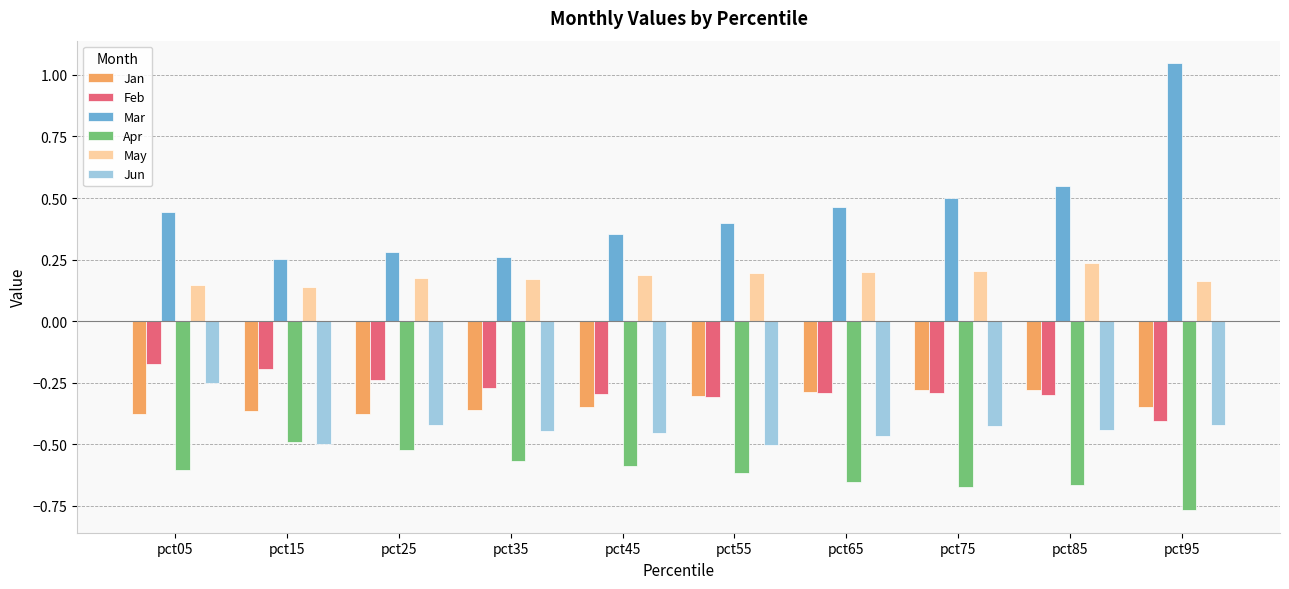

Is it true that Mar equals 0.3 at pct35?

True